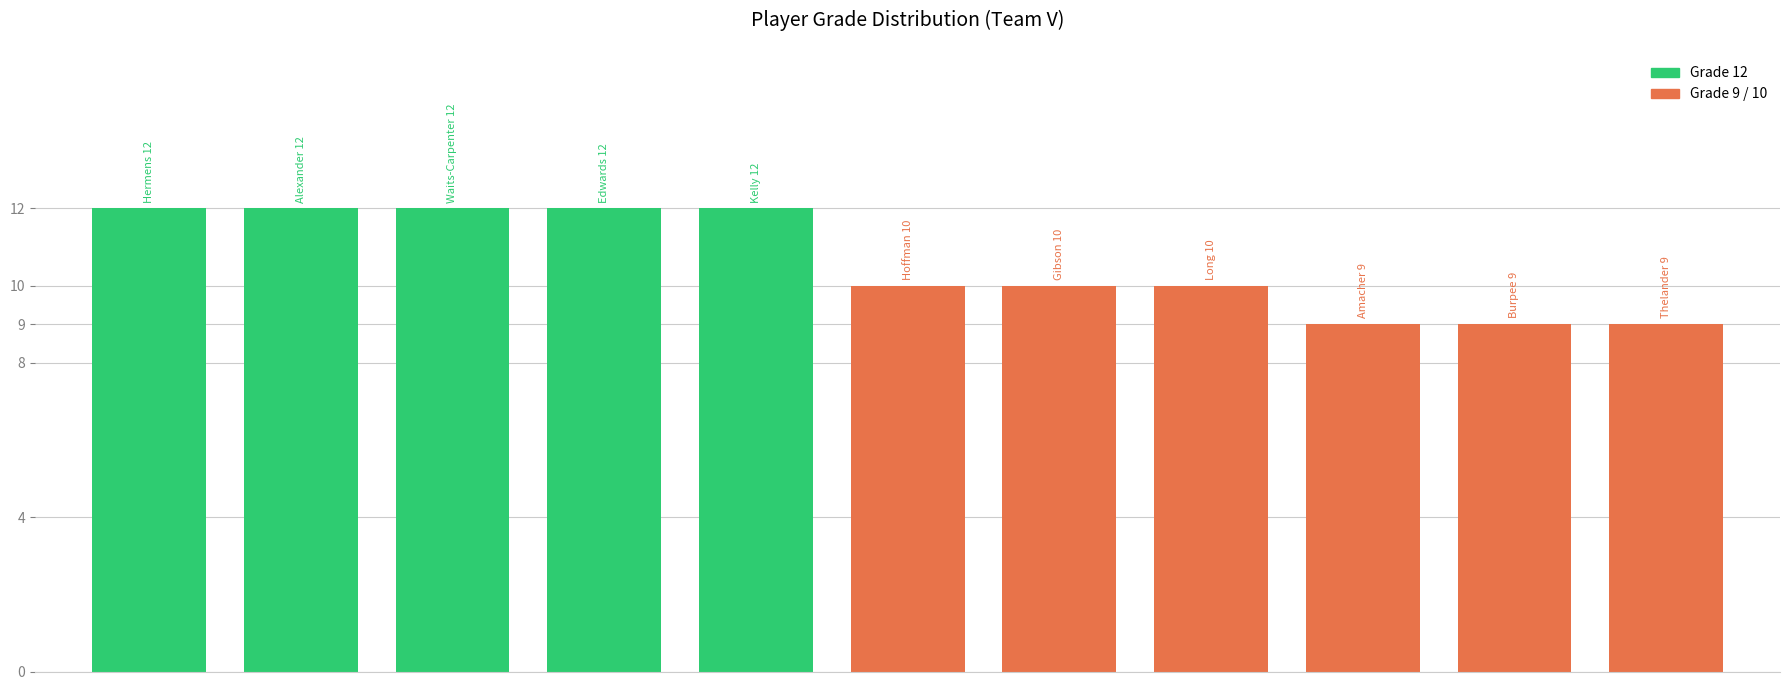

What is the value of the 8th bar from the left?

10